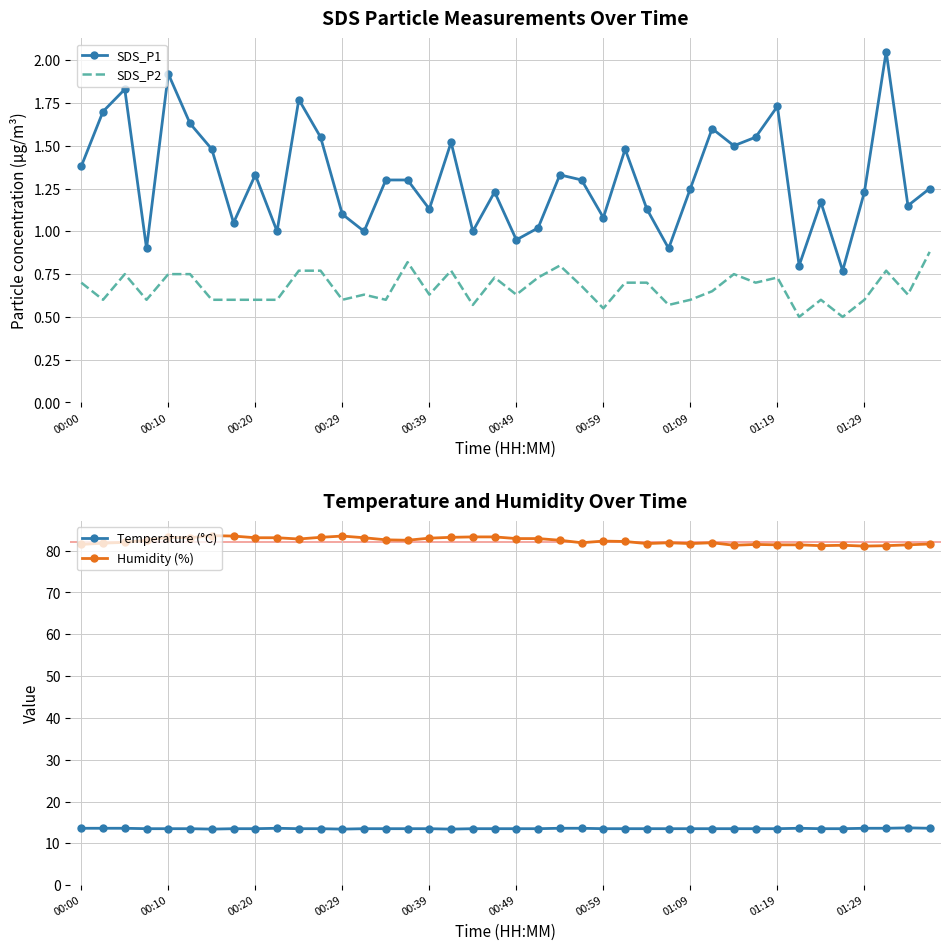

Which series has the largest total across all categories?

Humidity (%)